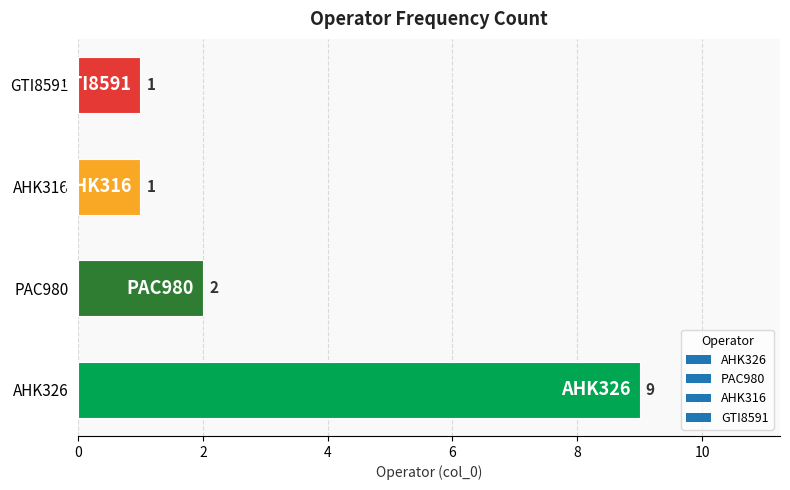

What is the maximum value shown in the chart?

9